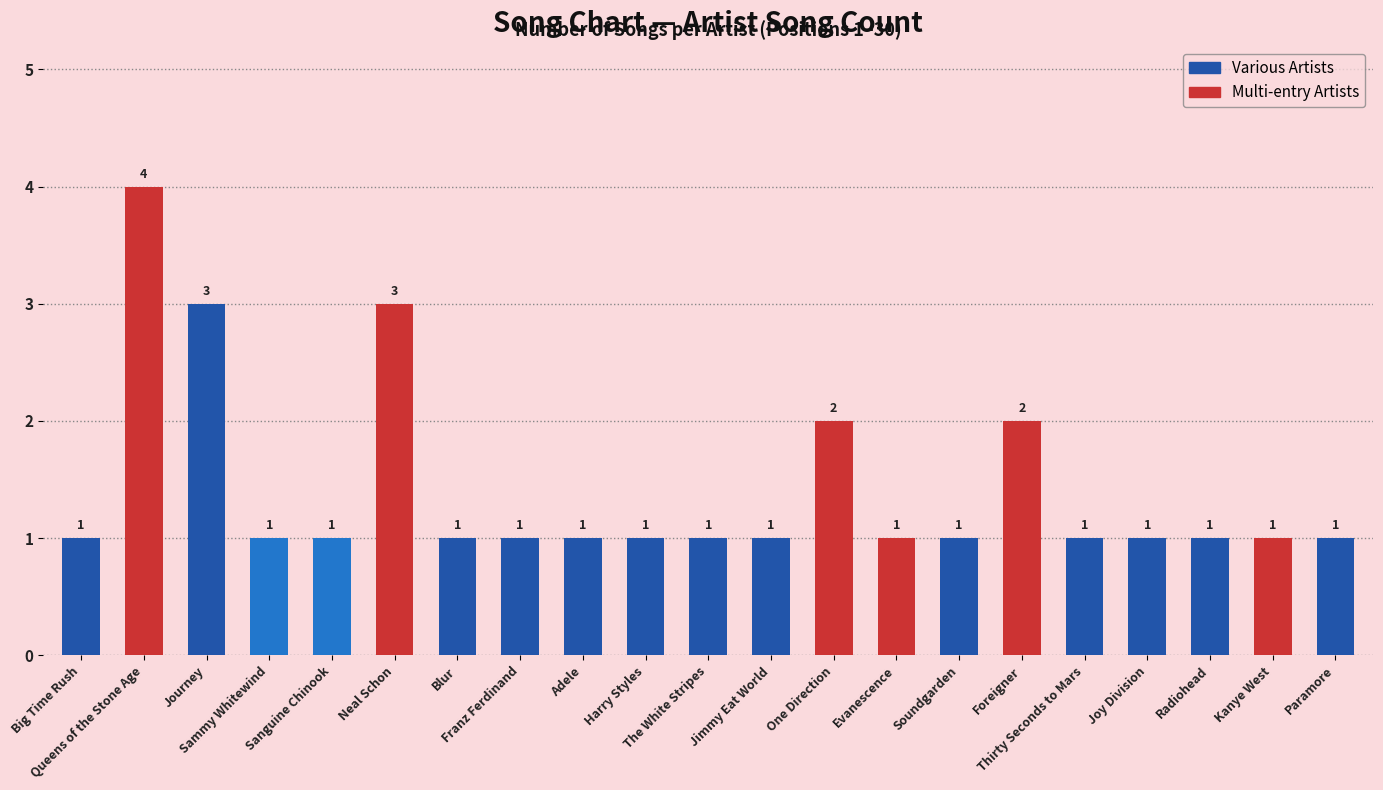

Count the values in the range 1 to 2.

18